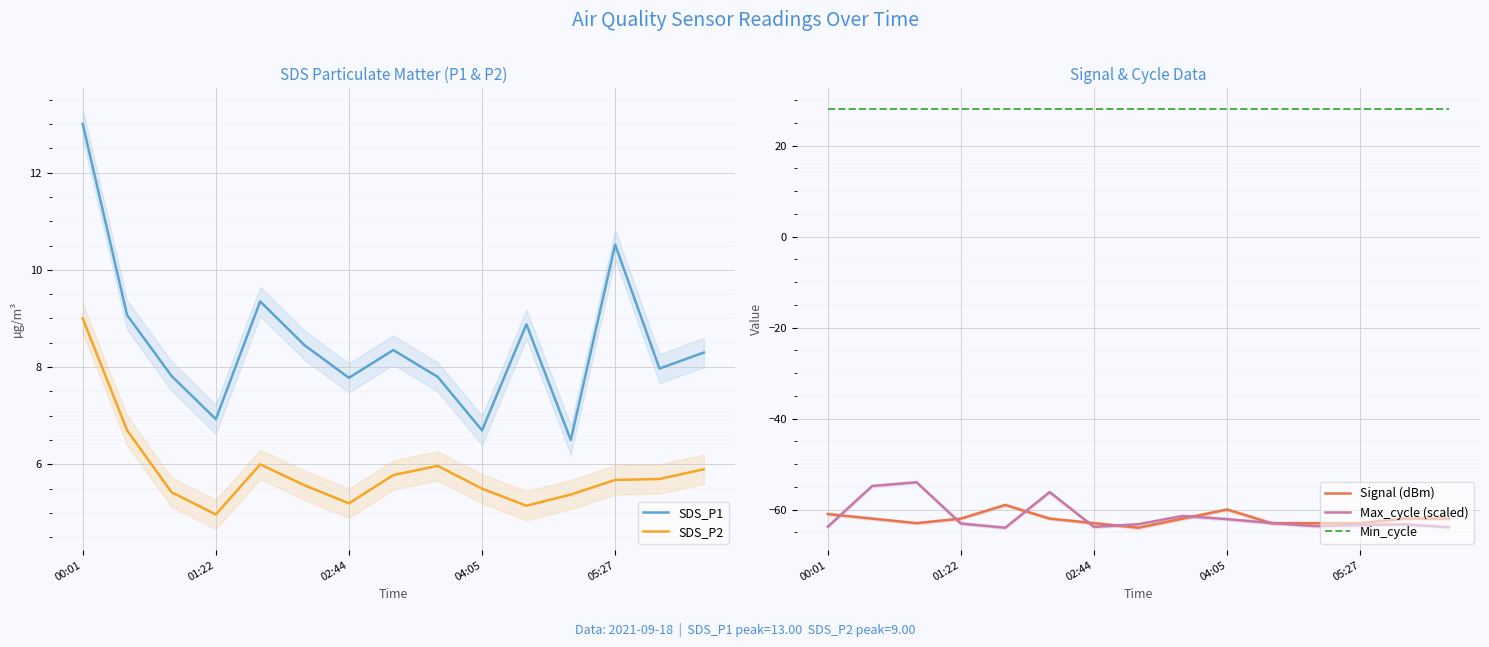

What is the difference between the highest and lowest values at 11?

91.6